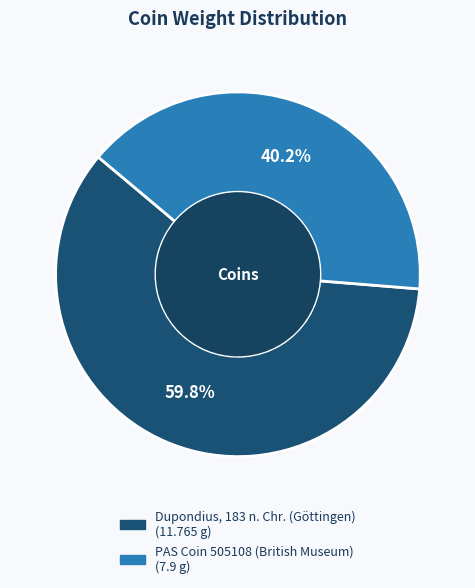

Which category has the smallest portion of the pie?

PAS Coin 505108 (British Museum)